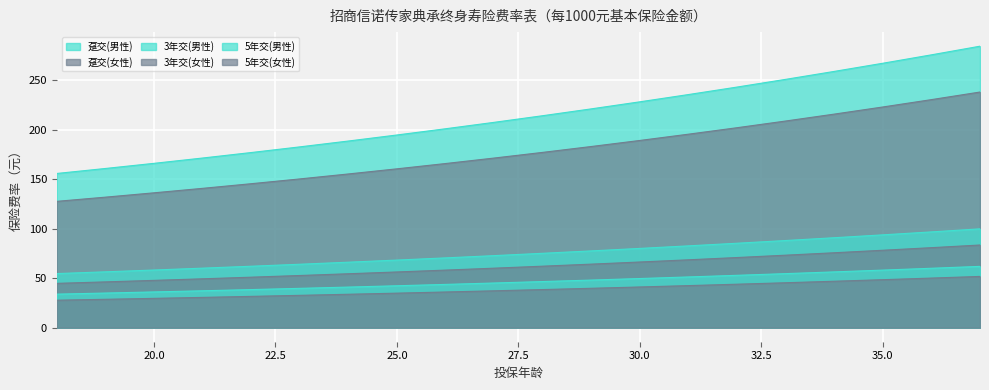

How many values in the 趸交(男性) series are below 214?

10